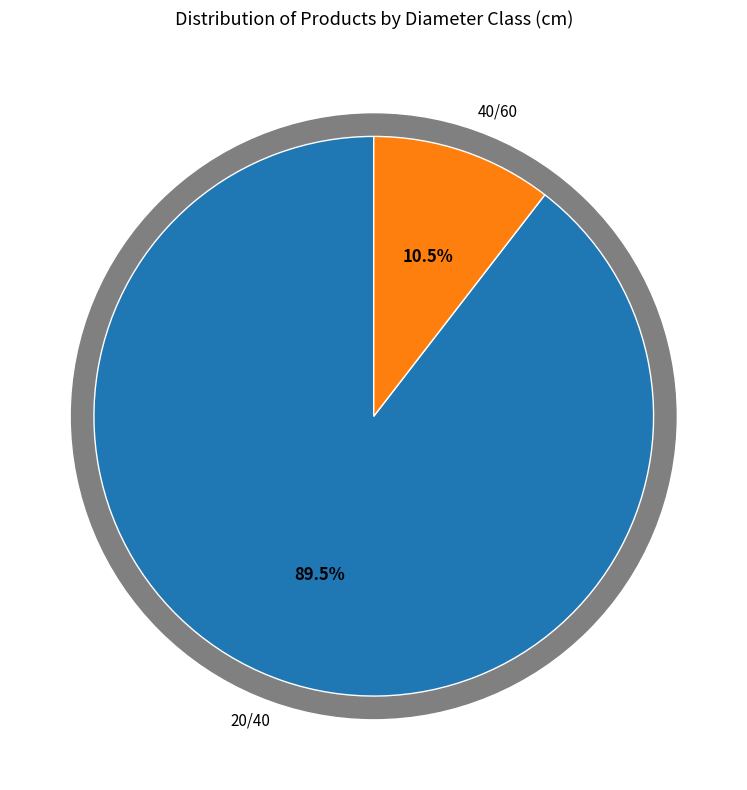

Count the number of slices in the pie.

2